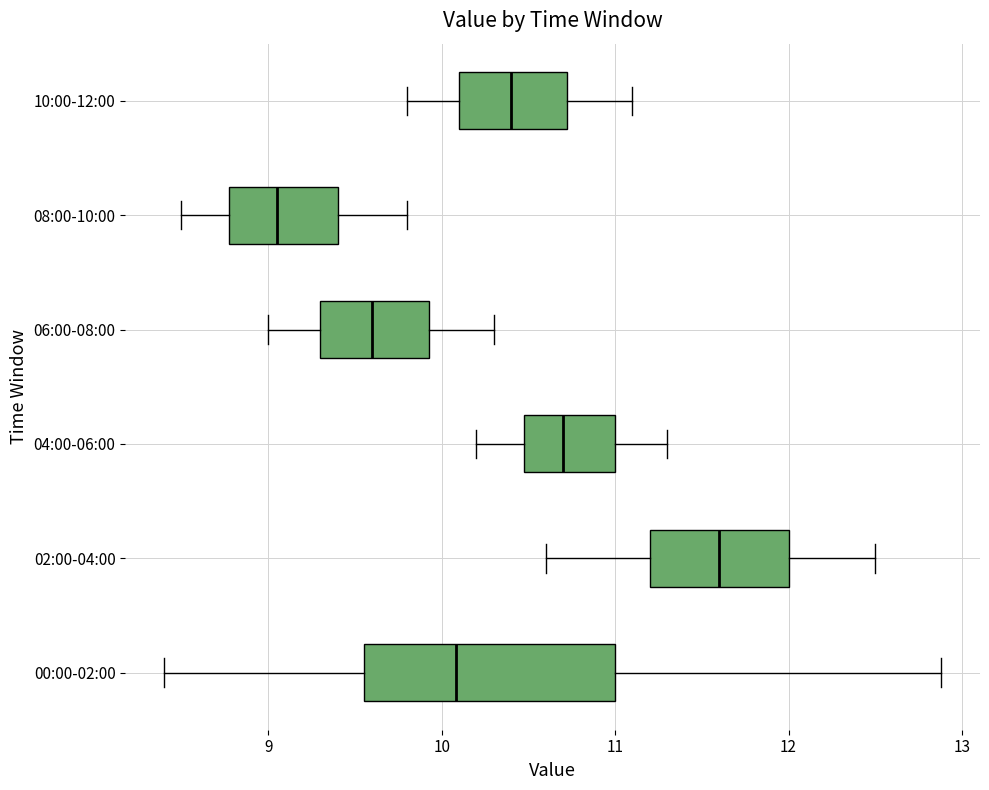

Reading bottom to top, read every box against the x-axis: the position of its median line, the range the box covers, and the ends of its whiskers. The values are not printed on the chart, so give them approximately, as read against the axis.

00:00-02:00: median 10.1, box 9.6 to 11.0, whiskers 8.4 to 12.9
02:00-04:00: median 11.6, box 11.2 to 12.0, whiskers 10.6 to 12.5
04:00-06:00: median 10.7, box 10.5 to 11.0, whiskers 10.2 to 11.3
06:00-08:00: median 9.6, box 9.3 to 9.9, whiskers 9.0 to 10.3
08:00-10:00: median 9.1, box 8.8 to 9.4, whiskers 8.5 to 9.8
10:00-12:00: median 10.4, box 10.1 to 10.7, whiskers 9.8 to 11.1